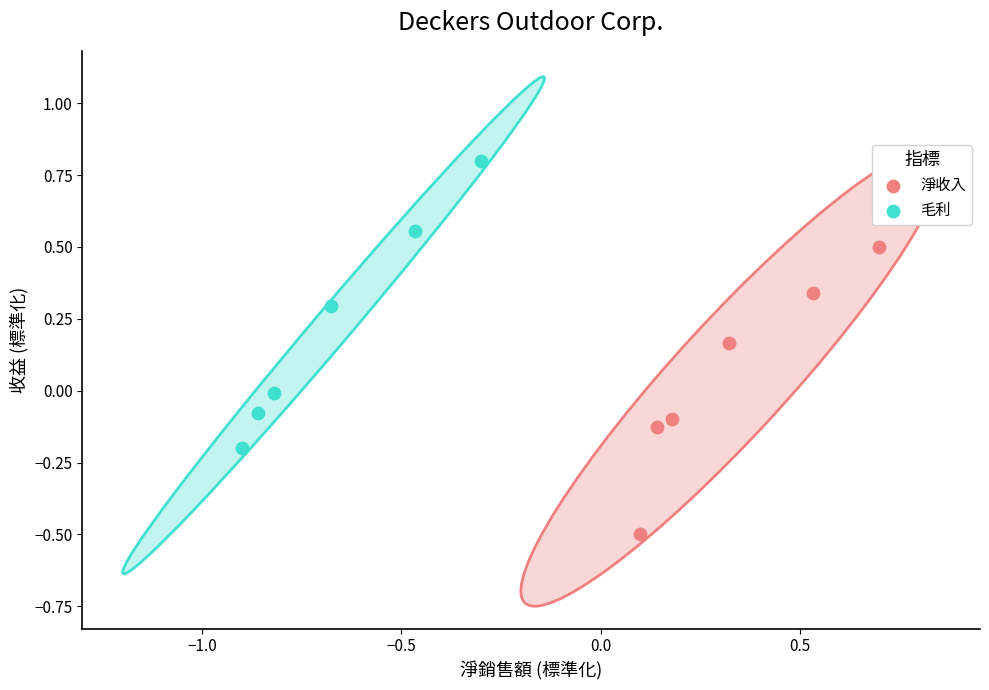

Which series reaches the maximum Y coordinate?

毛利